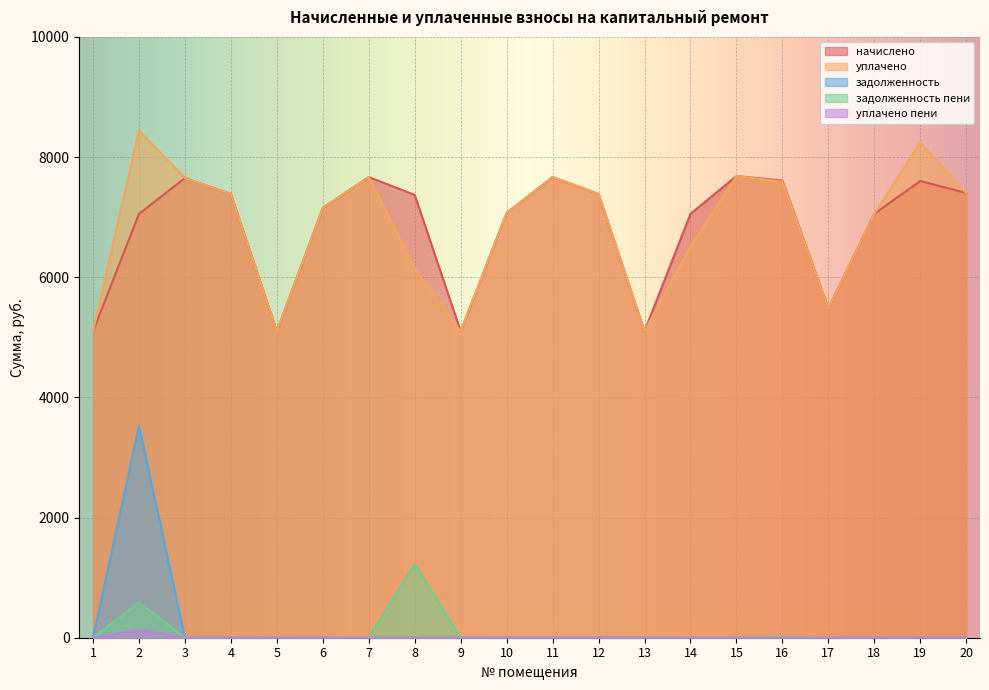

True or false: уплачено and начислено cross at least once.

False